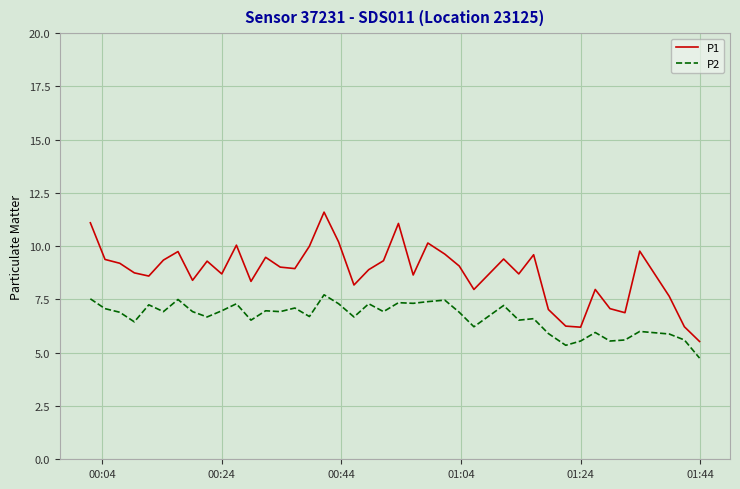

Rank the series by their maximum value, from highest to lowest.

P1, P2